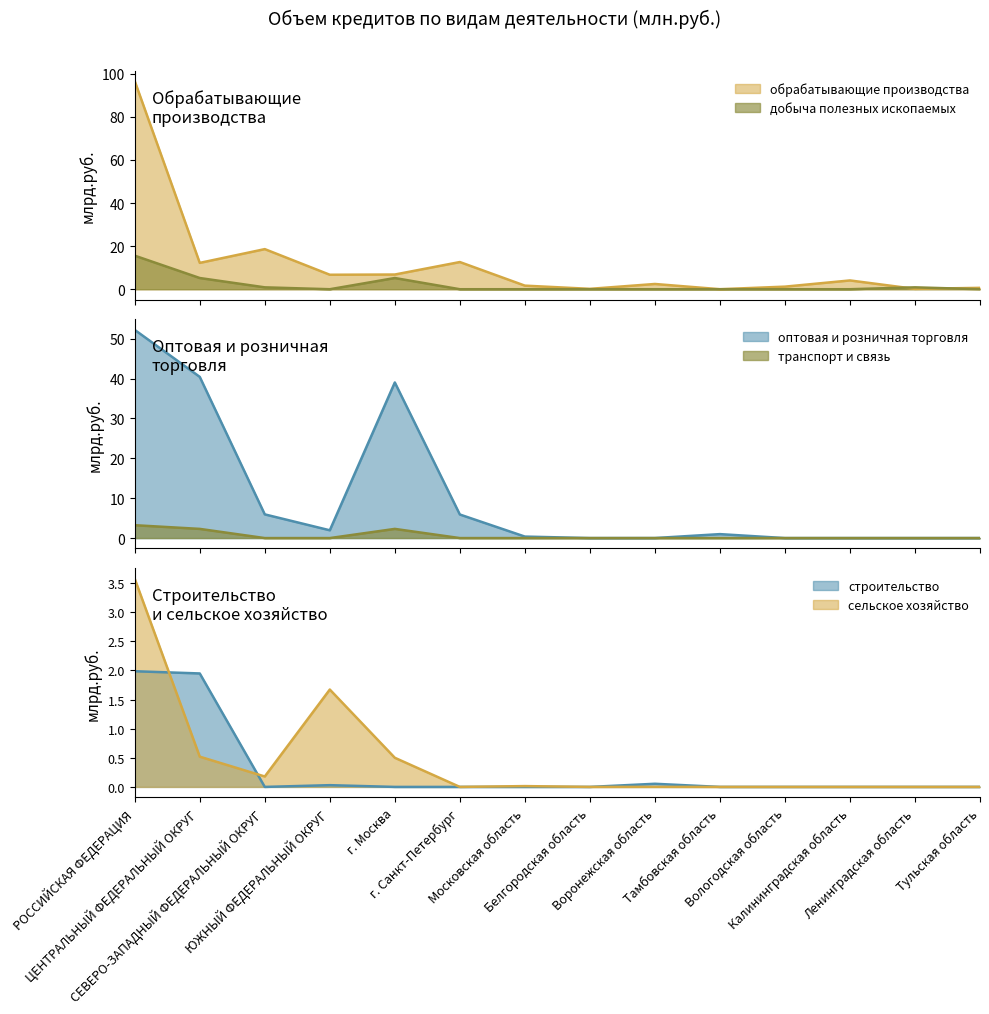

Rank the series by their maximum value, from highest to lowest.

обрабатывающие производства, оптовая и розничная торговля, добыча полезных ископаемых, сельское хозяйство, транспорт и связь, строительство